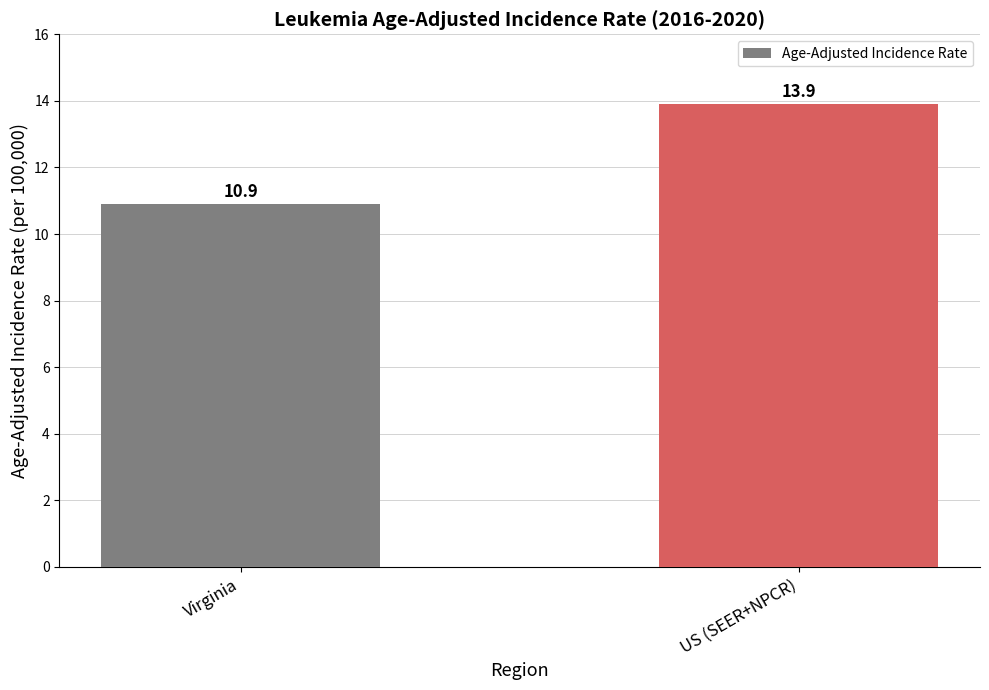

How many series are shown in this chart?

1